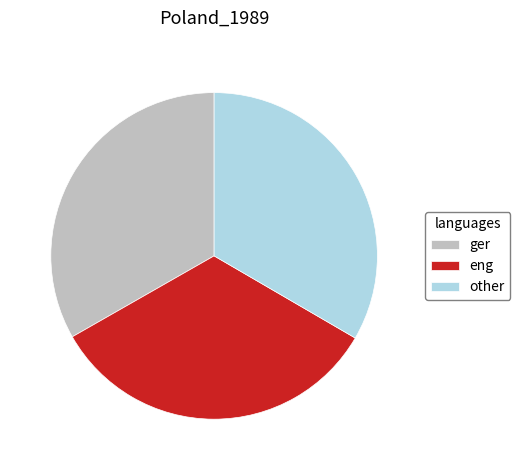

Is eng the majority of the pie?

No